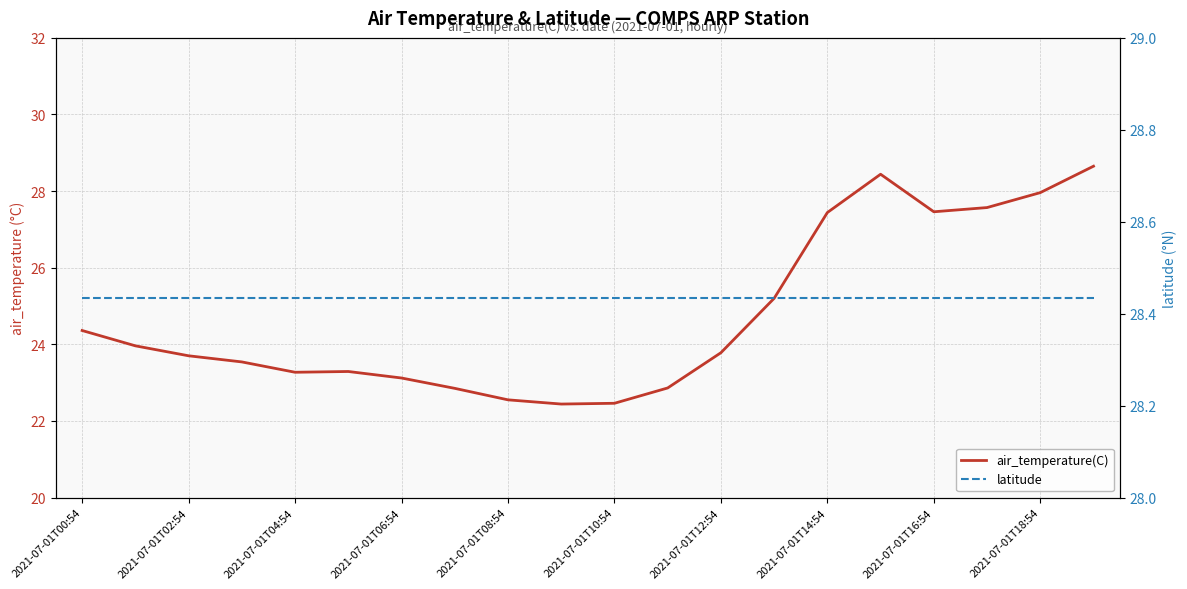

True or false: latitude has a value of 42.2 at 2021-07-01T08:54.

False